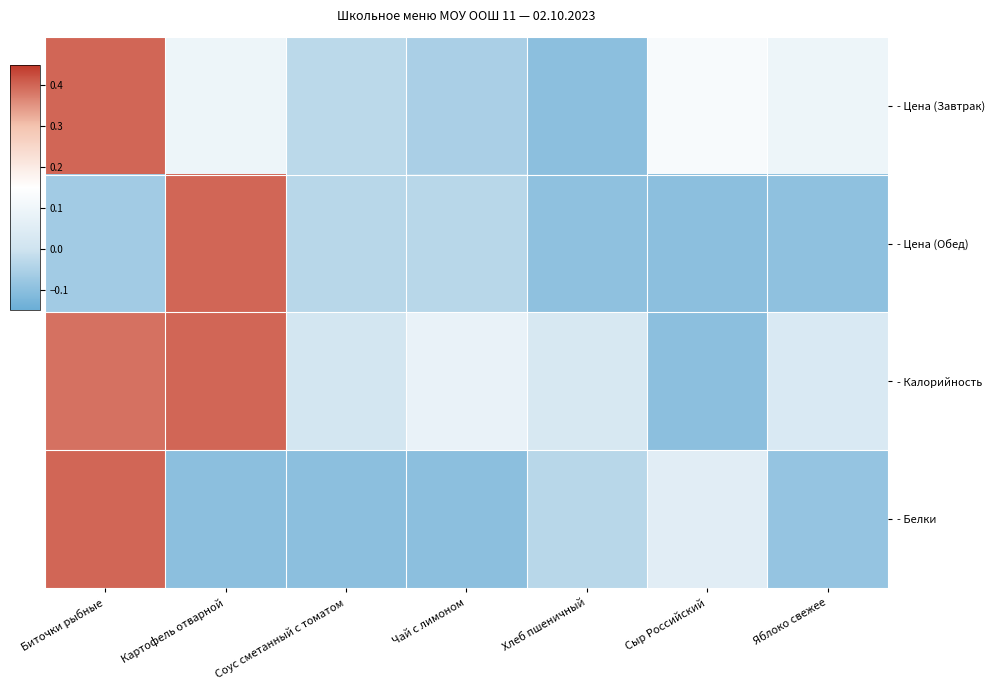

Rank the series at Хлеб пшеничный from lowest to highest value.

- Цена (Завтрак), - Цена (Обед), - Белки, - Калорийность